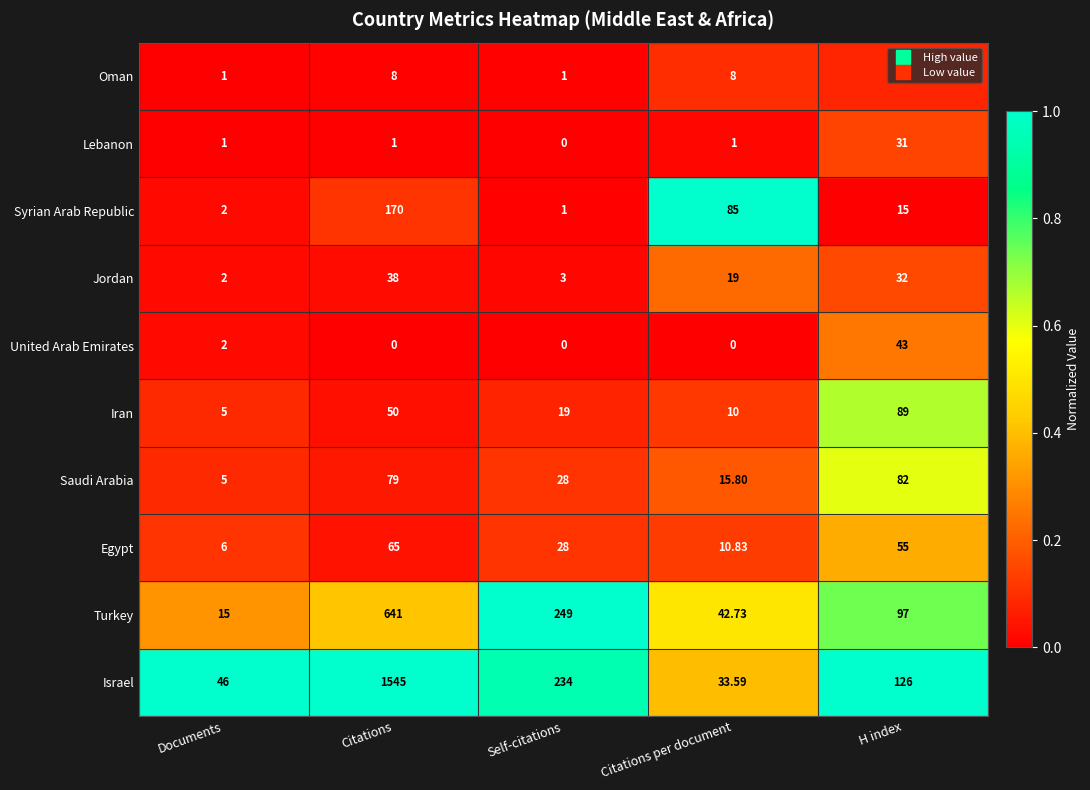

At H index, list the series in order from largest to smallest.

Israel, Turkey, Iran, Saudi Arabia, Egypt, United Arab Emirates, Jordan, Lebanon, Oman, Syrian Arab Republic